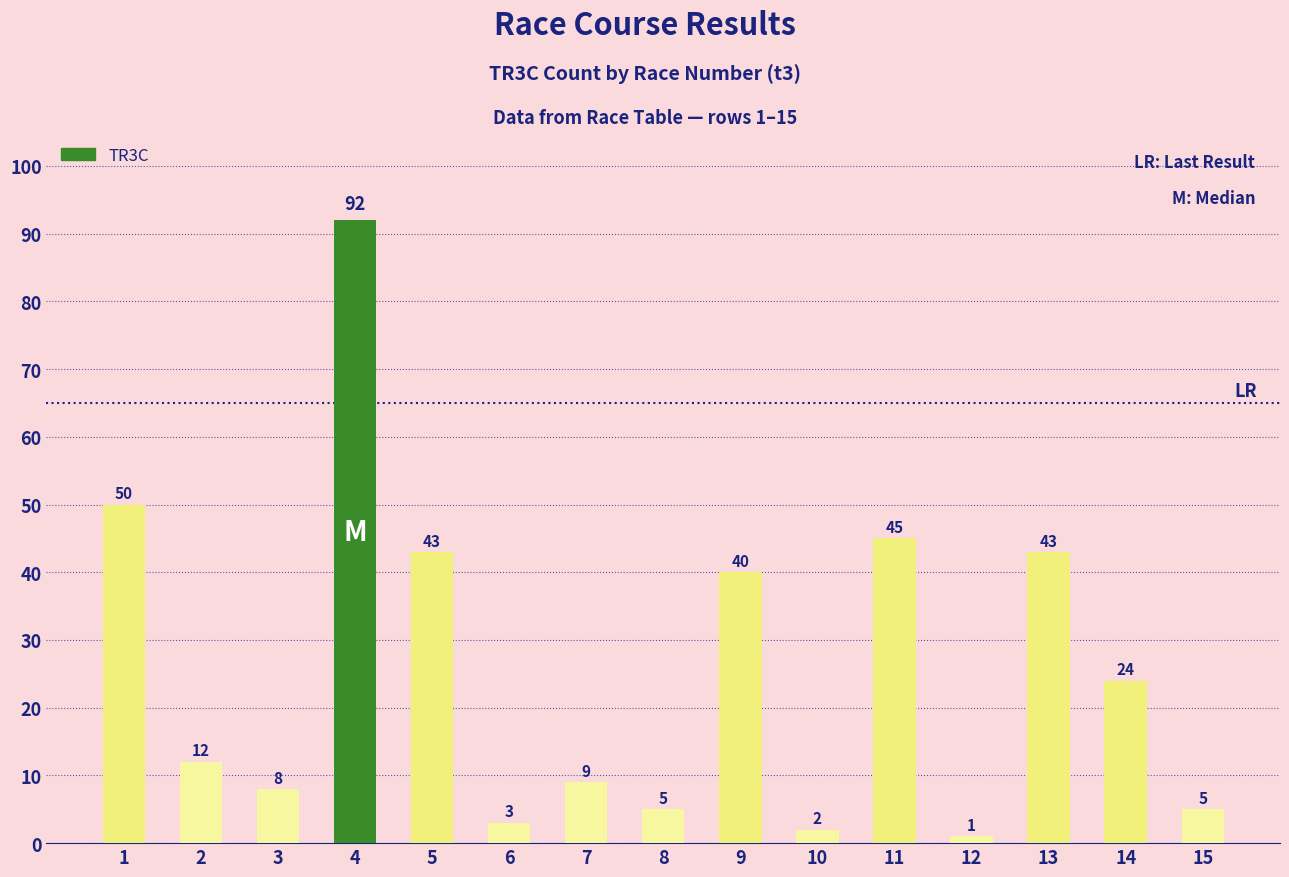

What is the sum of all values?

382